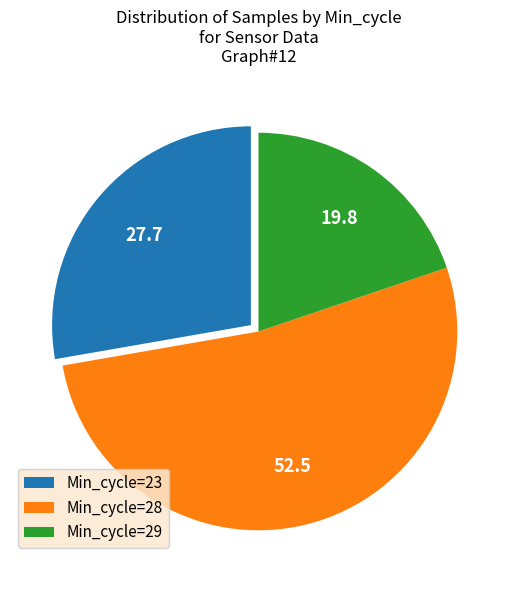

Combined, do Min_cycle=29 and Min_cycle=28 account for over 50%?

Yes